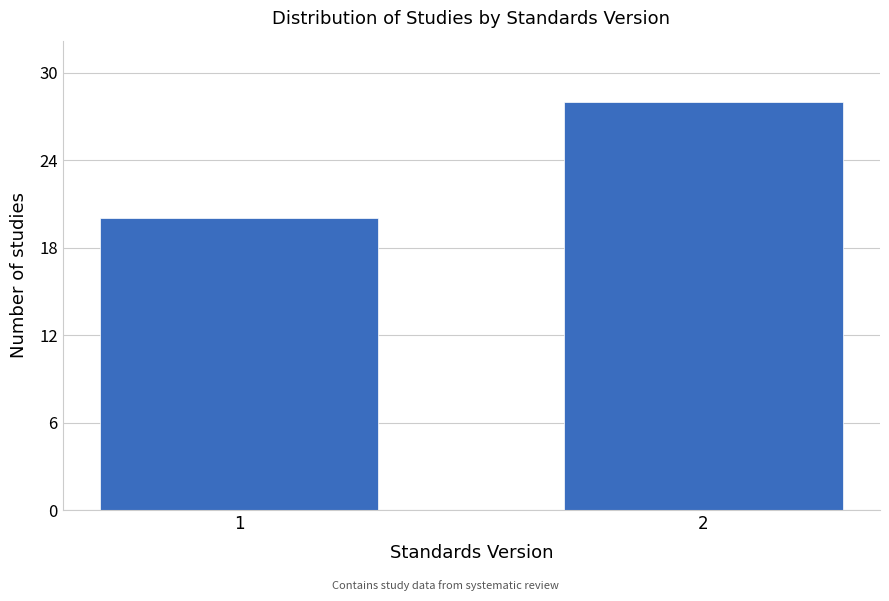

Reading left to right, list all the values displayed in this chart.

1=20	2=28